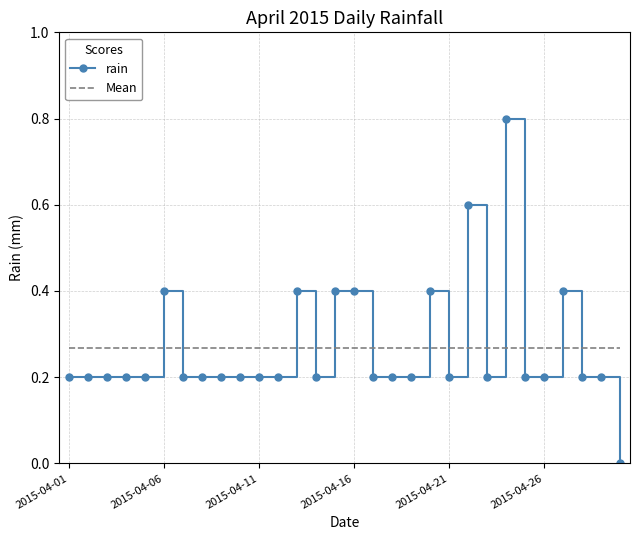

List the series in order of their peak value, highest first.

rain, Mean